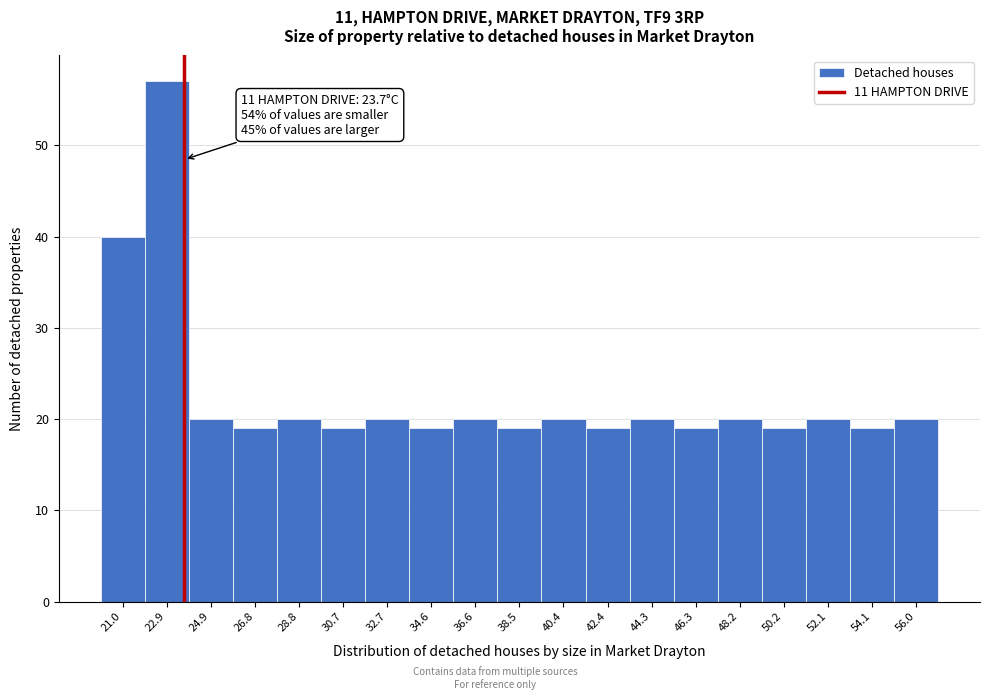

Which range on the x-axis has the tallest bar?

22.0 to 23.8